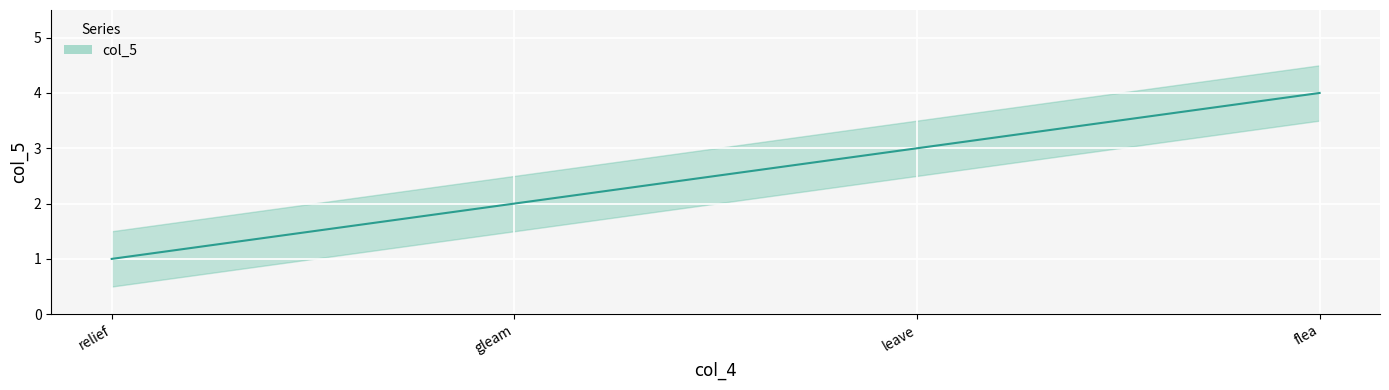

Does the chart display data point markers on the line(s)?

No